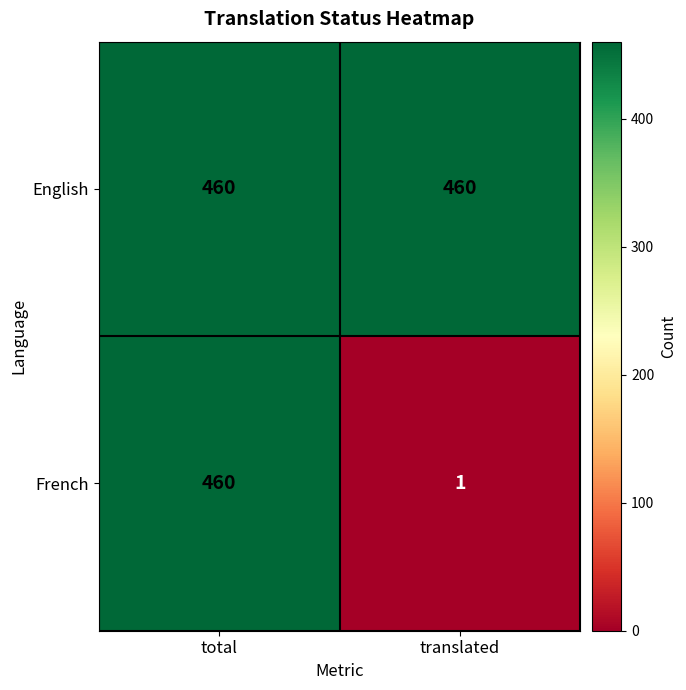

What is the maximum value shown in the chart?

460